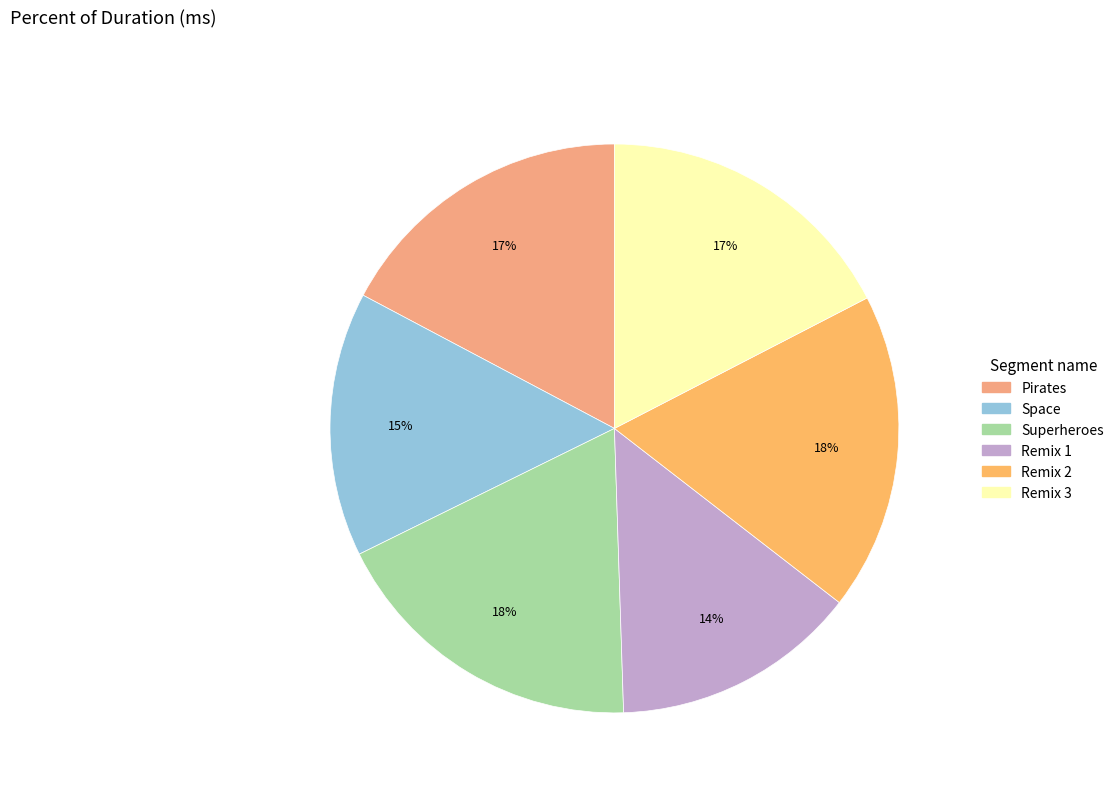

Does Space represent more than half of the total?

No